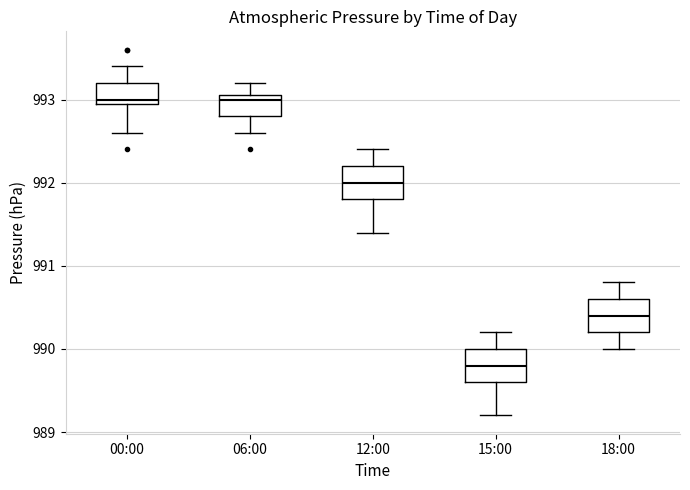

Where does the lower whisker of the box for 15:00 end on the y-axis? The values are not printed on the chart, so give them approximately, as read against the axis.

989.2